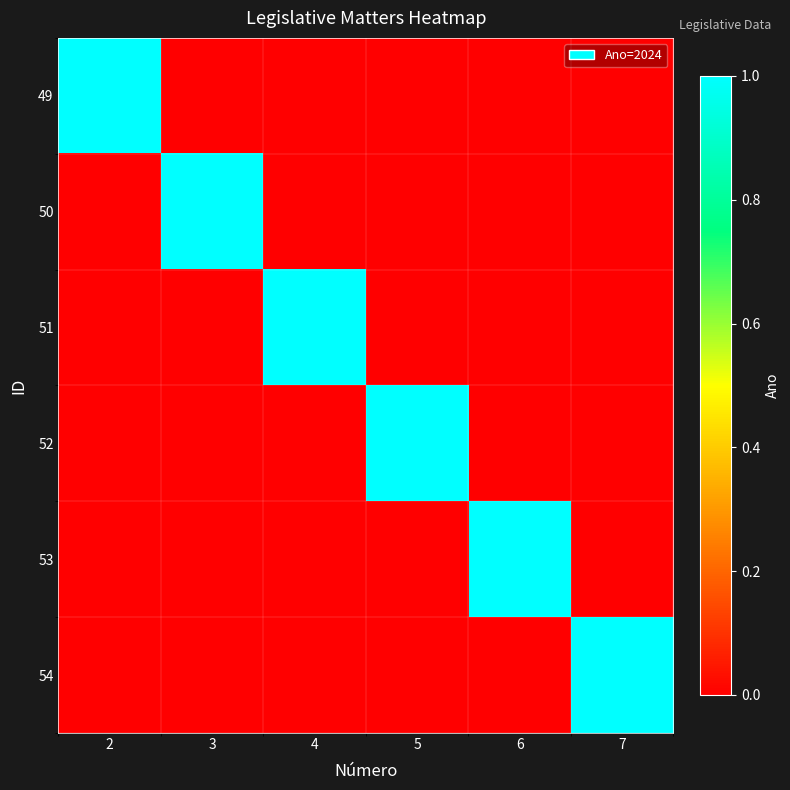

True or false: 51 has a value of 0 at 6.

True